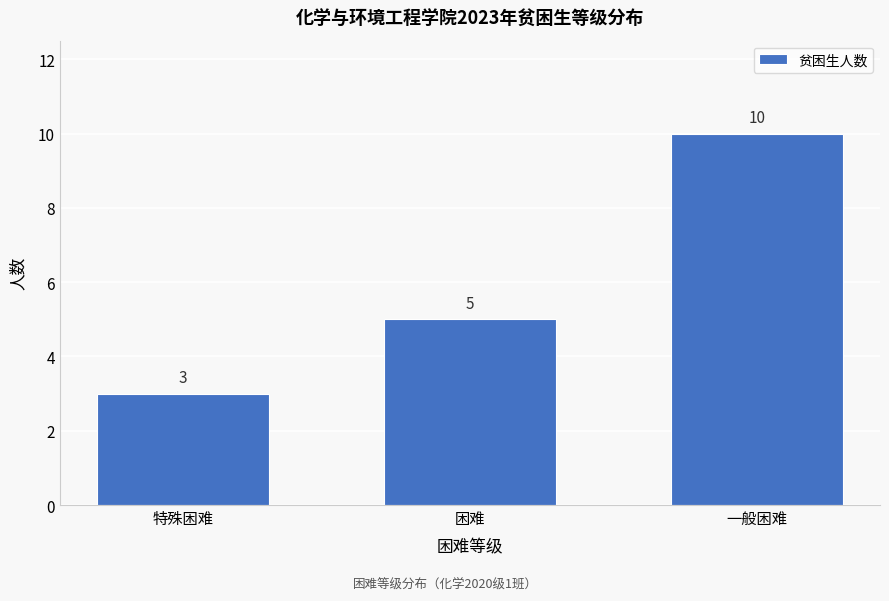

Reading right to left, what are all the values shown in this chart?

10	5	3